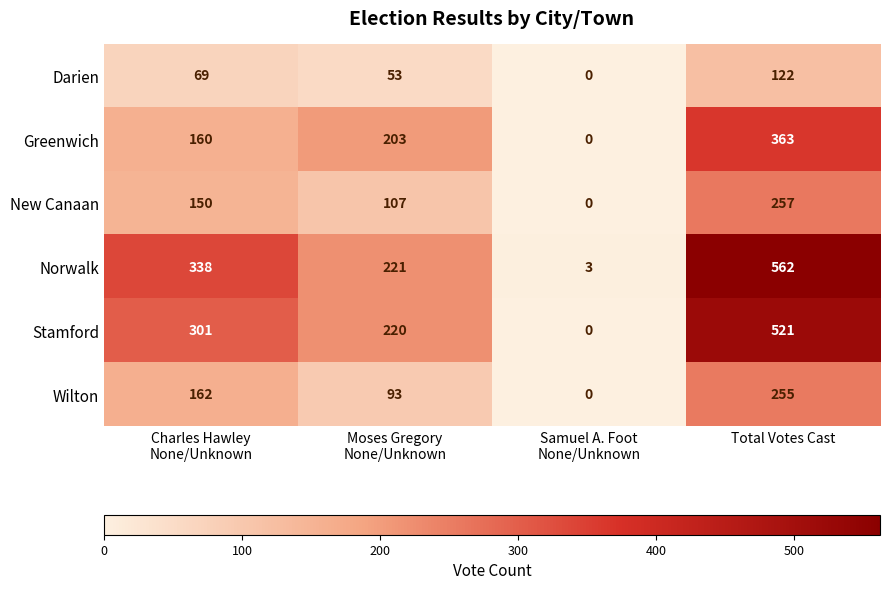

How many categories are shown in the chart?

4